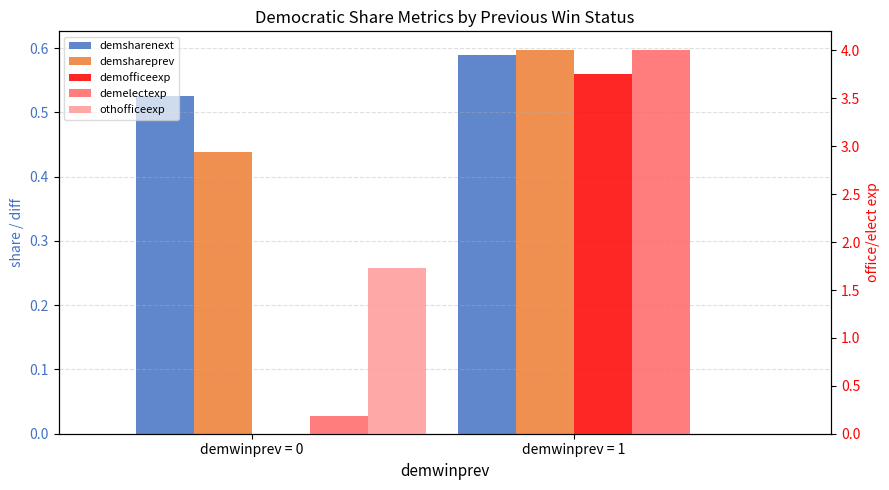

At which label does othofficeexp reach its minimum?

demwinprev = 1